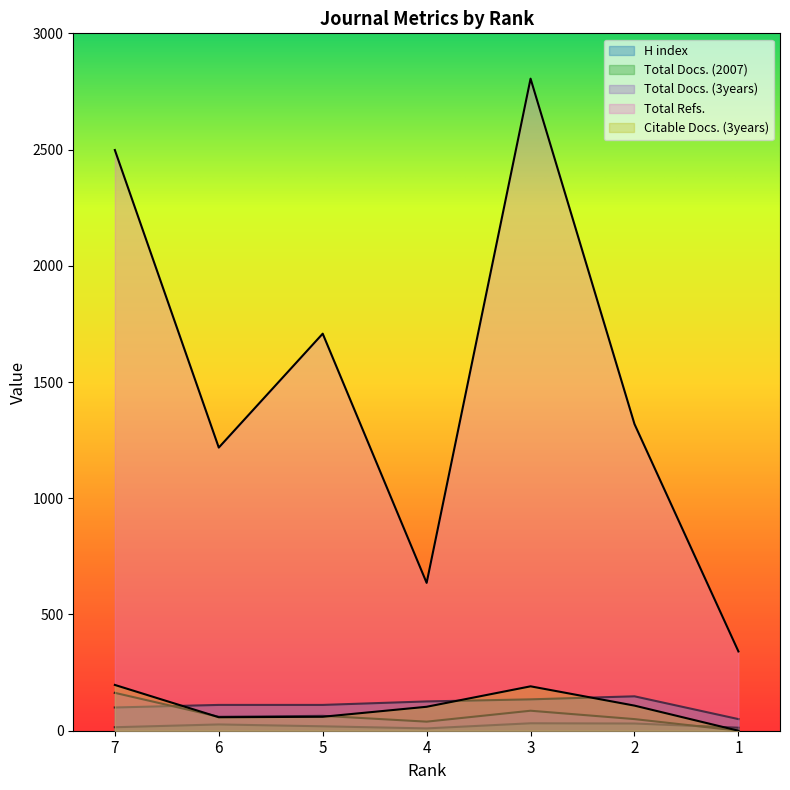

How many lines are shown in the chart?

5